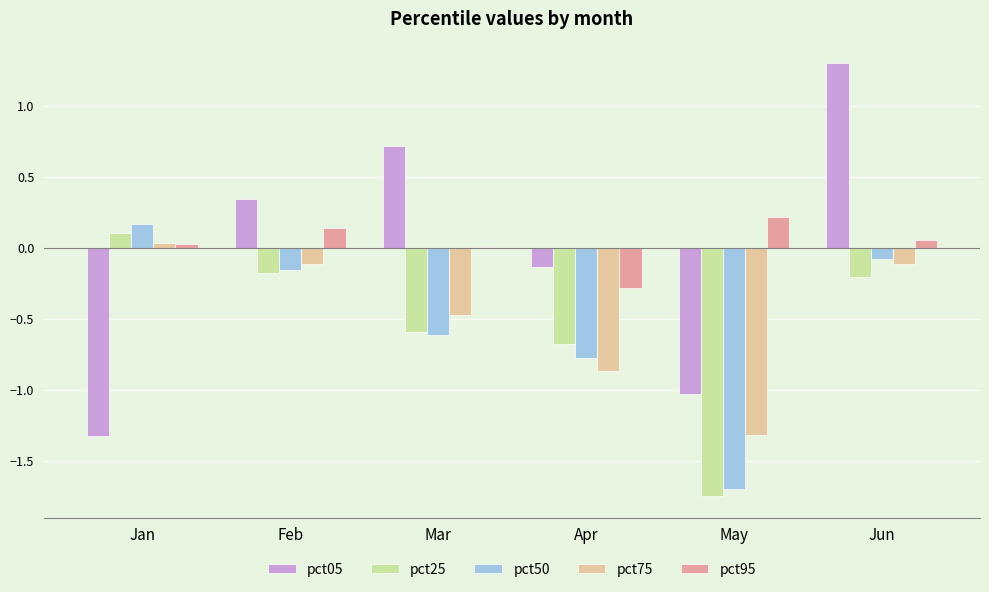

What is the total value across all series at Apr?

-2.7